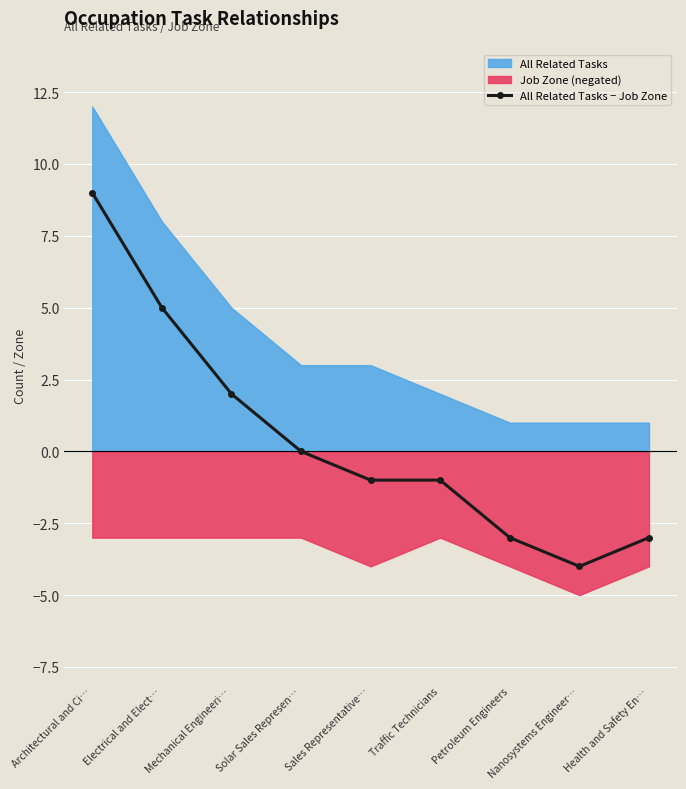

Rank the categories by value from lowest to highest.

Nanosystems Engineer…, Petroleum Engineers, Health and Safety En…, Sales Representative…, Traffic Technicians, Solar Sales Represen…, Mechanical Engineeri…, Electrical and Elect…, Architectural and Ci…